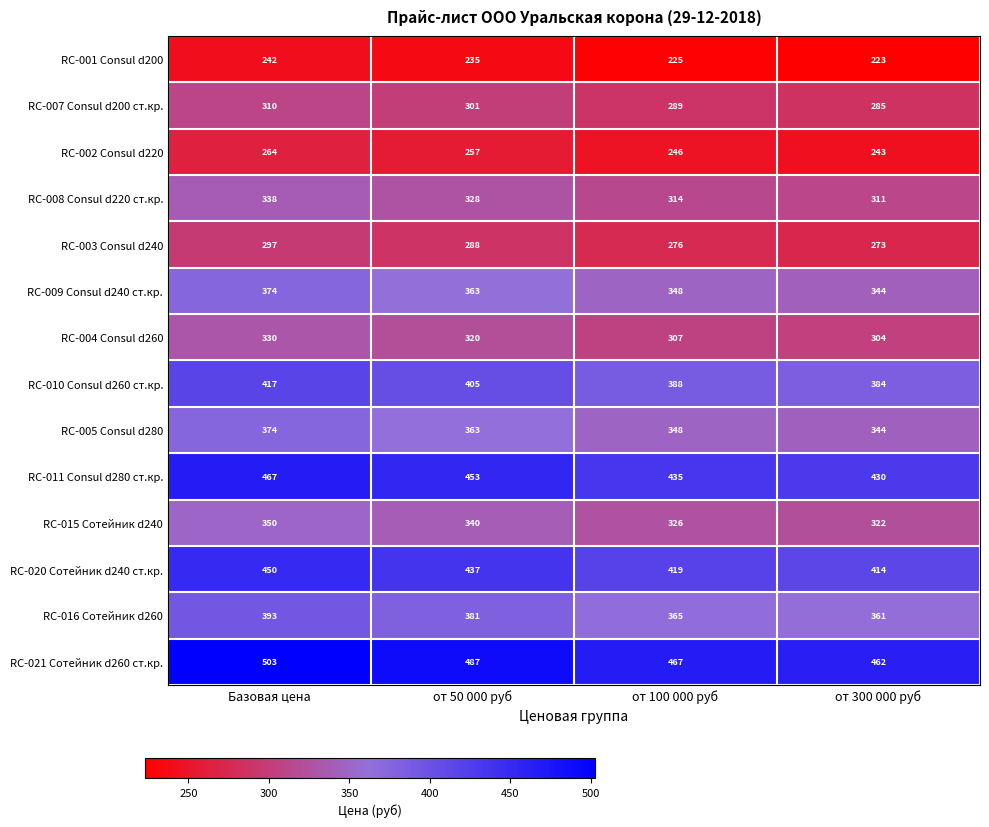

Which series has the widest spread of values?

RC-021 Сотейник d260 ст.кр.